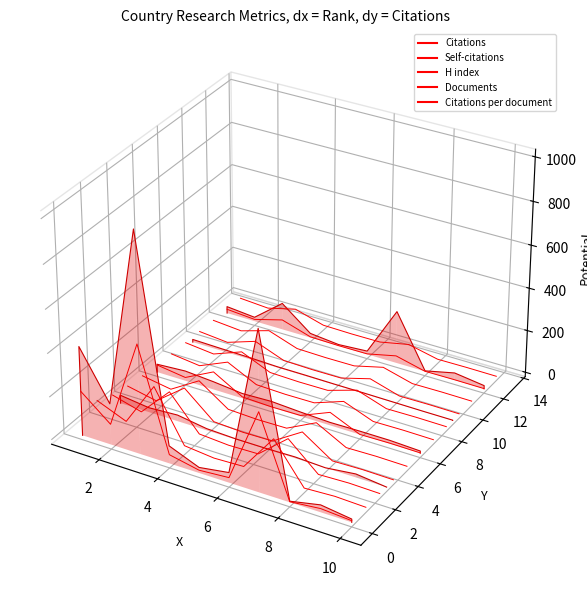

At which category is the sum across all series the highest?

6